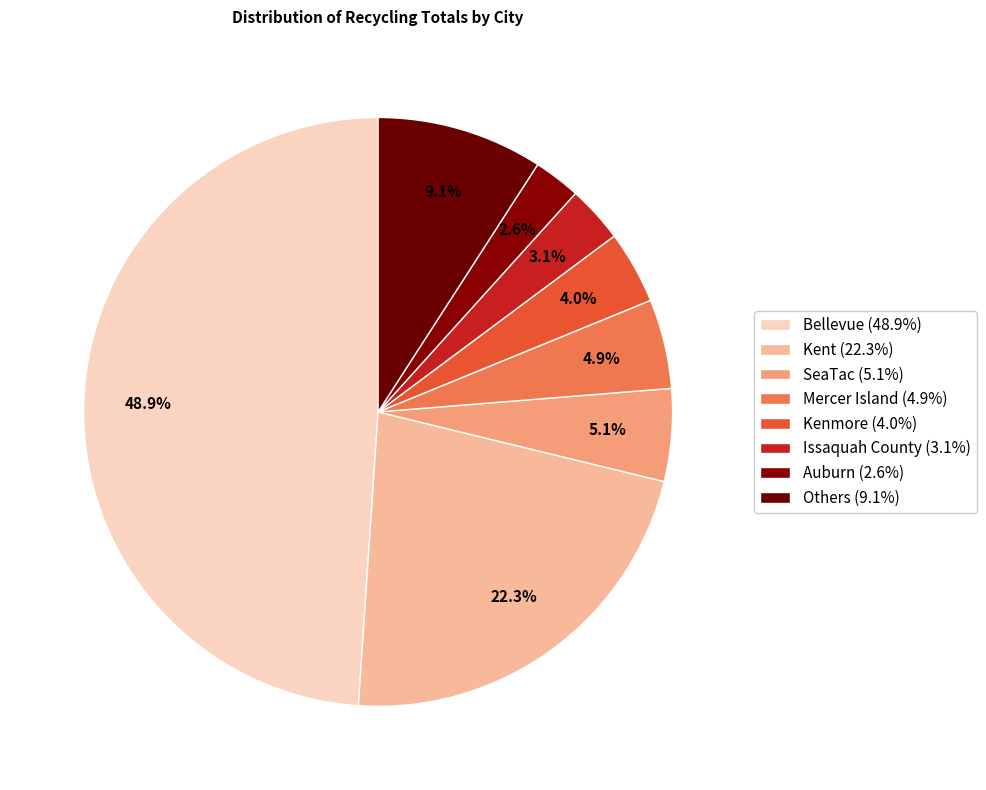

How many slices are in this pie chart?

8